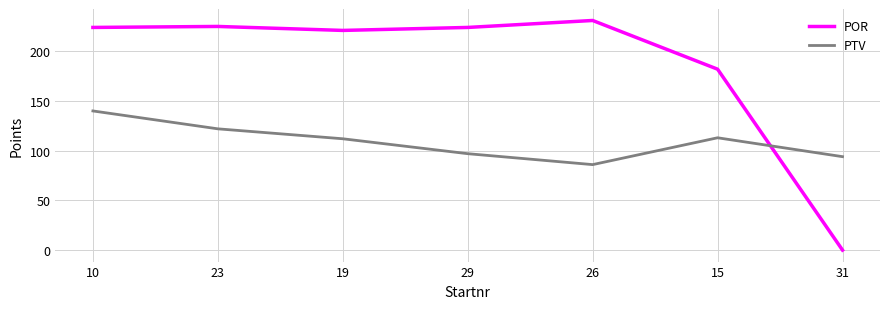

How many values in the PTV series are below 112?

3